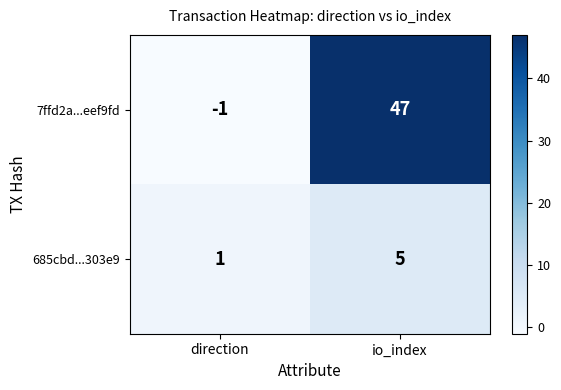

At direction, list the series in order from smallest to largest.

7ffd2a...eef9fd, 685cbd...303e9